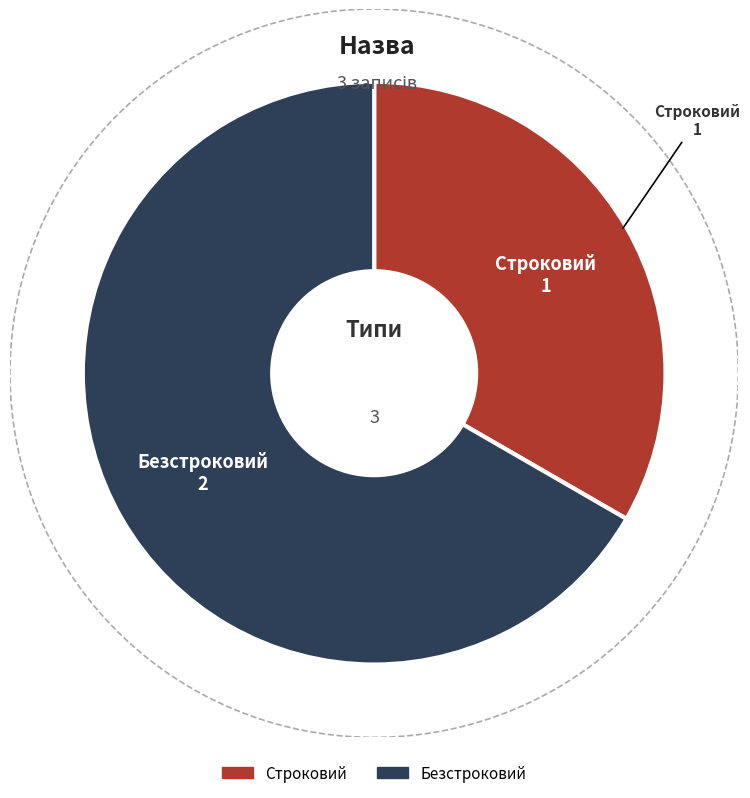

What percentage is the Строковий slice, to the nearest percent?

33%